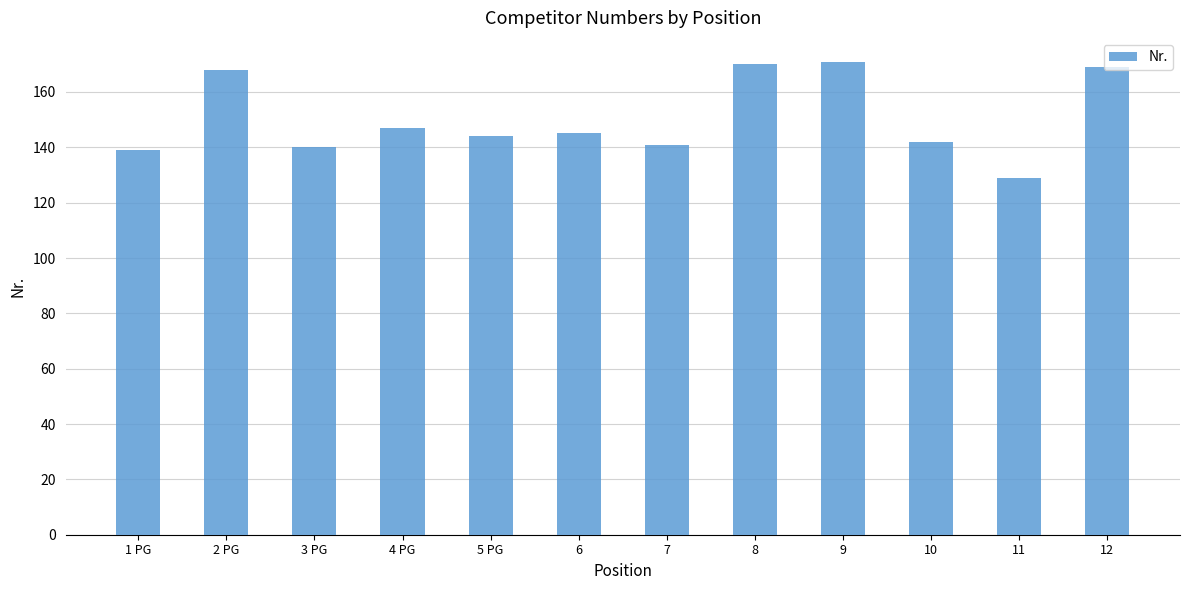

True or false: the data shows 171 at 9.

True